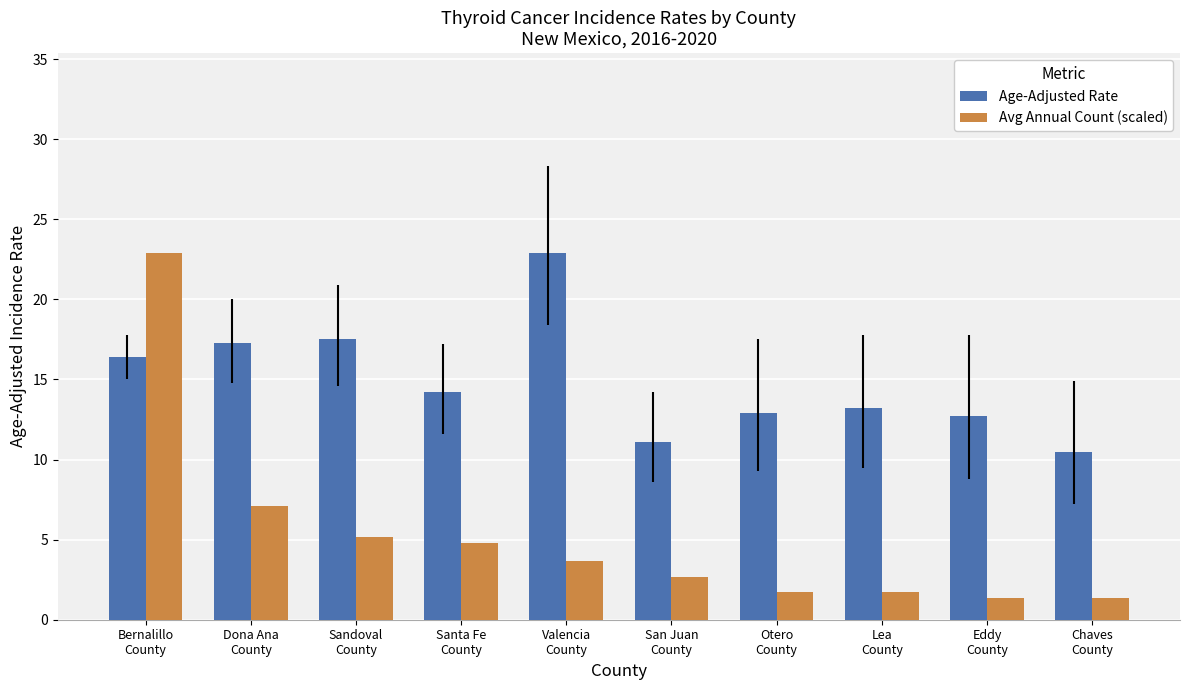

Between Bernalillo
County and Dona Ana
County, which series saw the biggest shift?

Avg Annual Count (scaled)